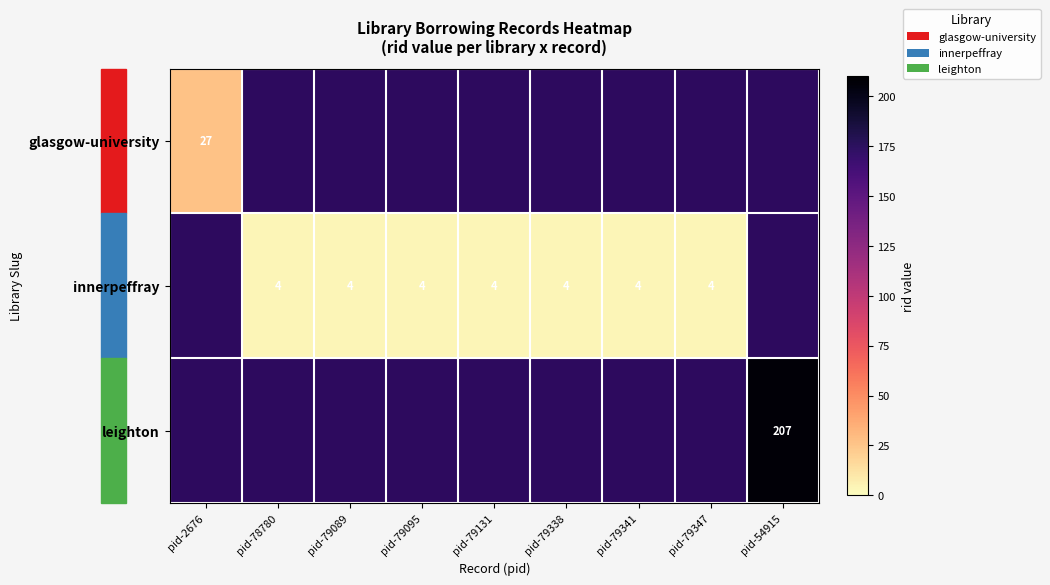

How many series are shown in this chart?

3